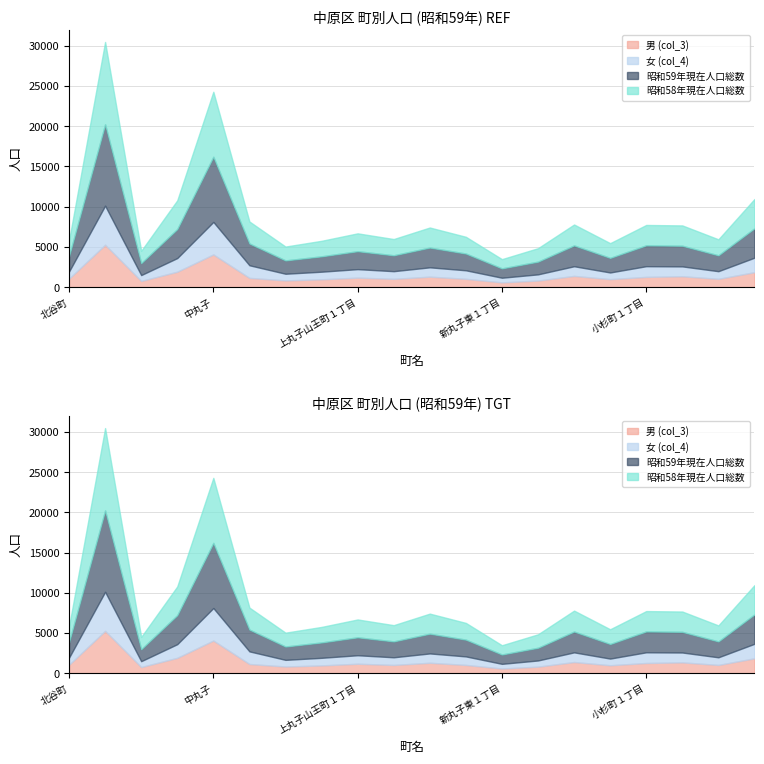

What is the sum of all 昭和59年現在人口総数 values?

58206